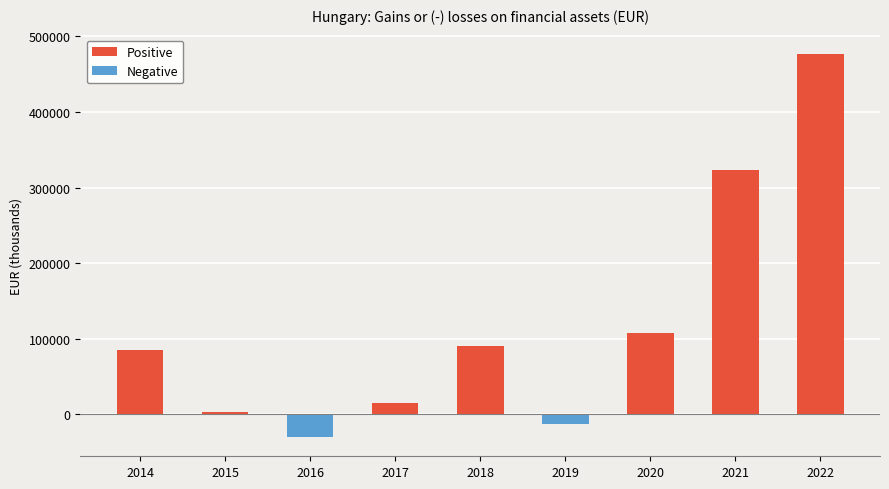

True or false: the data shows 323030 at 2021.

True